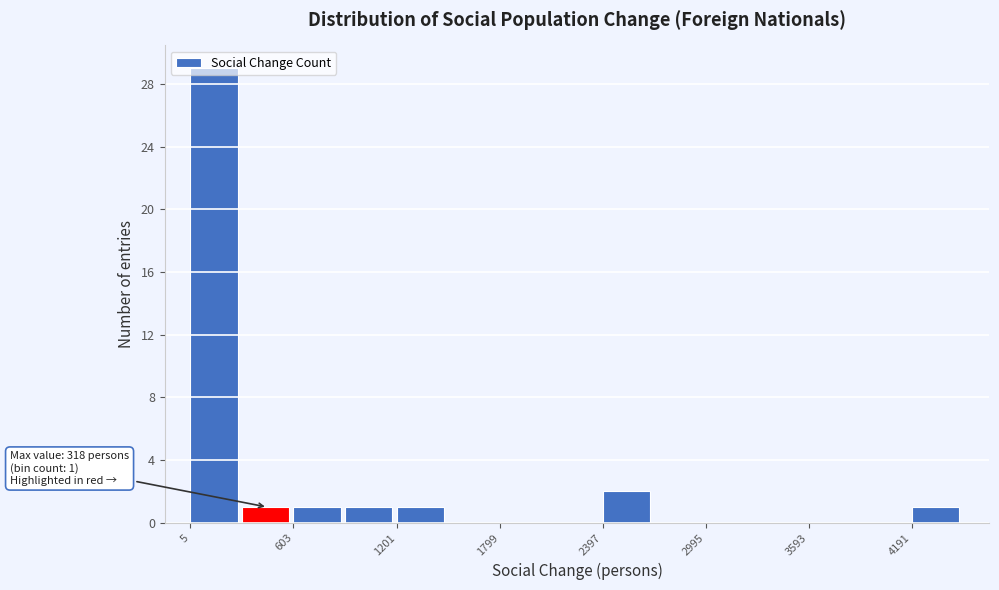

Read against the x-axis, roughly where is the centre of the tallest bar?

100